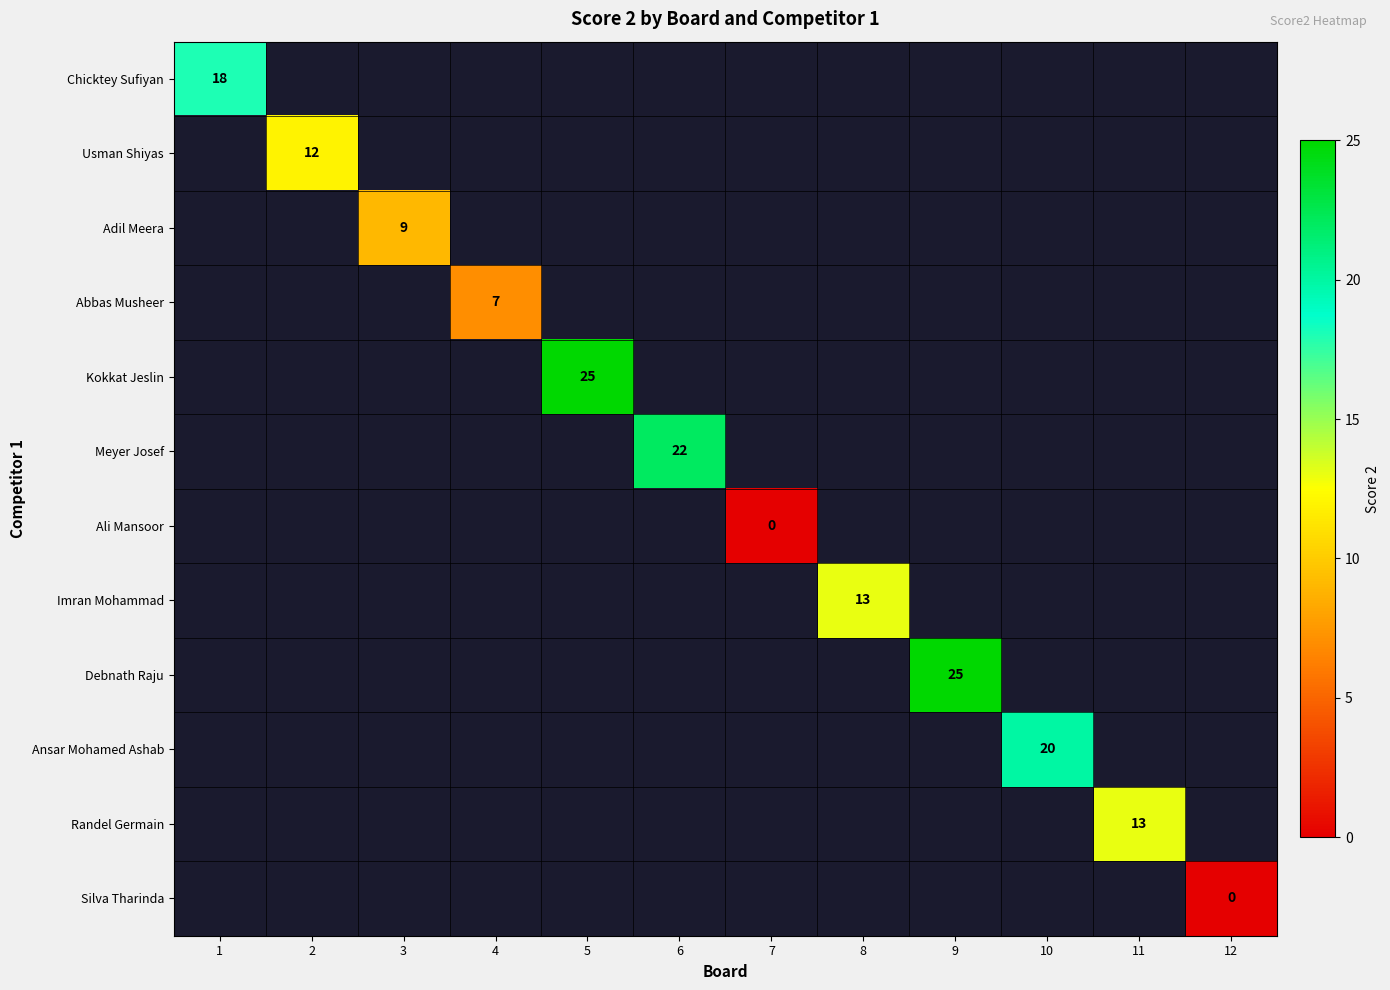

At how many categories does at least one series exceed 5?

10